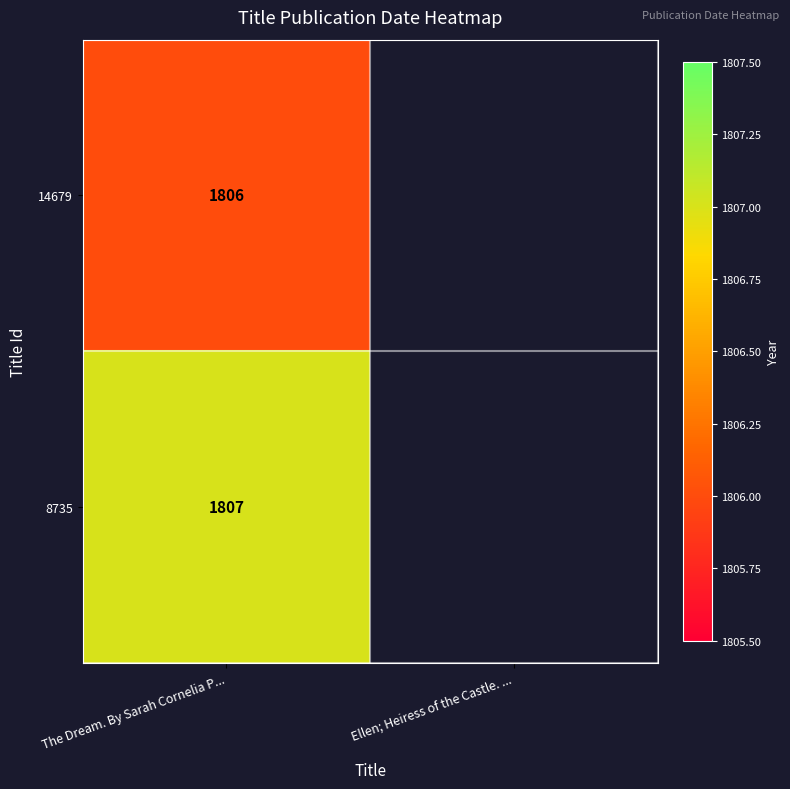

At how many categories does at least one series exceed 1806?

1